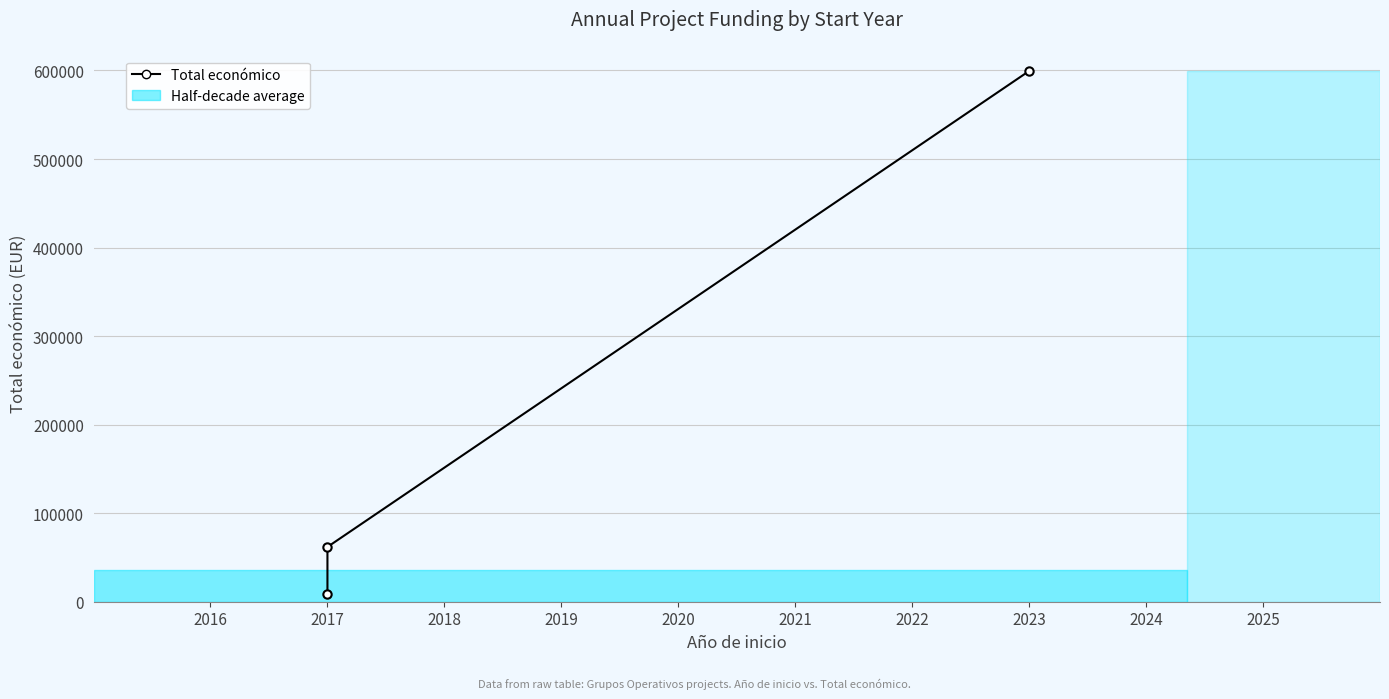

How many data points does each series have?

3